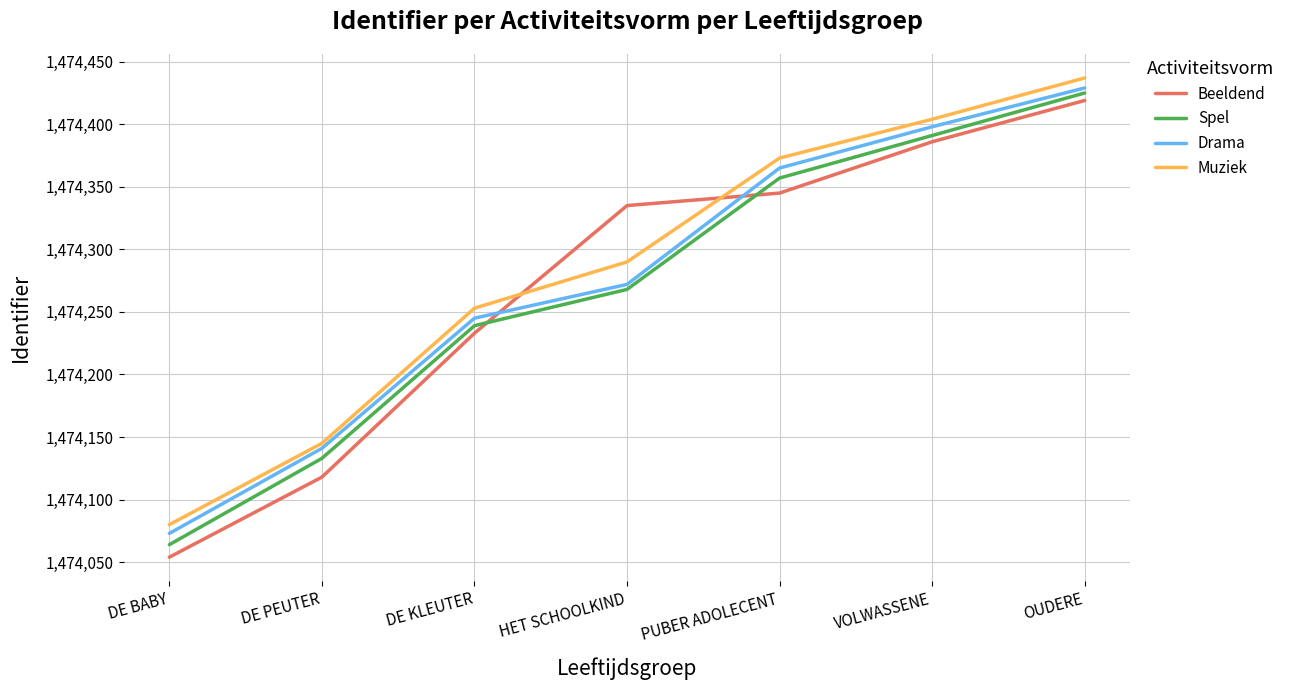

What are all the series names shown in the legend?

Beeldend, Spel, Drama, Muziek